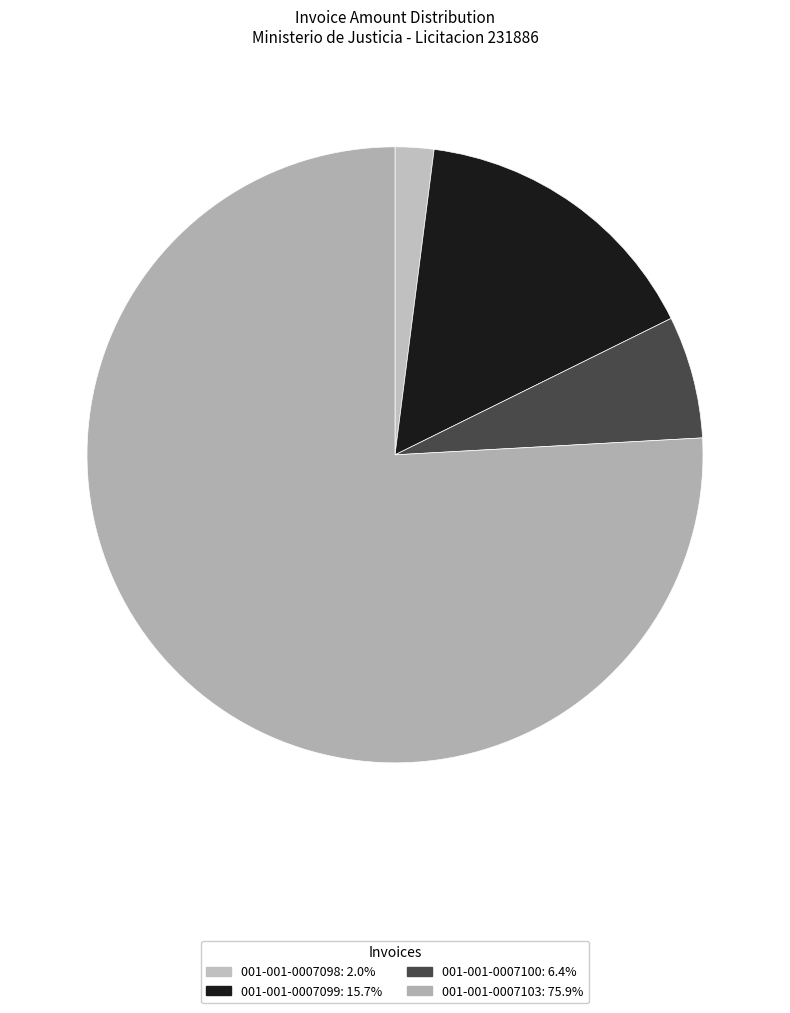

Is it true that 001-001-0007103 is 84% of the pie?

False